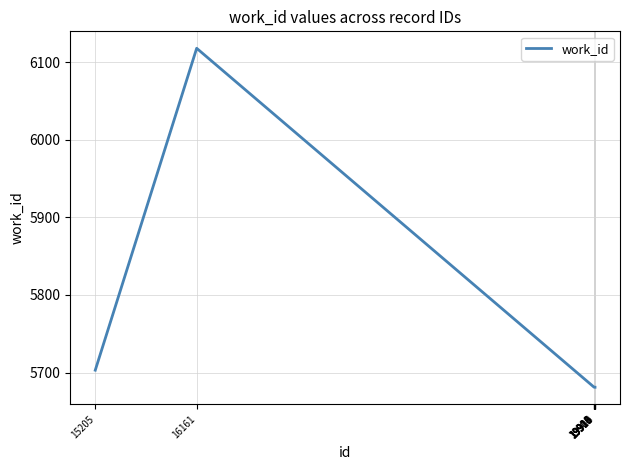

What is the difference between the maximum and minimum values?

437